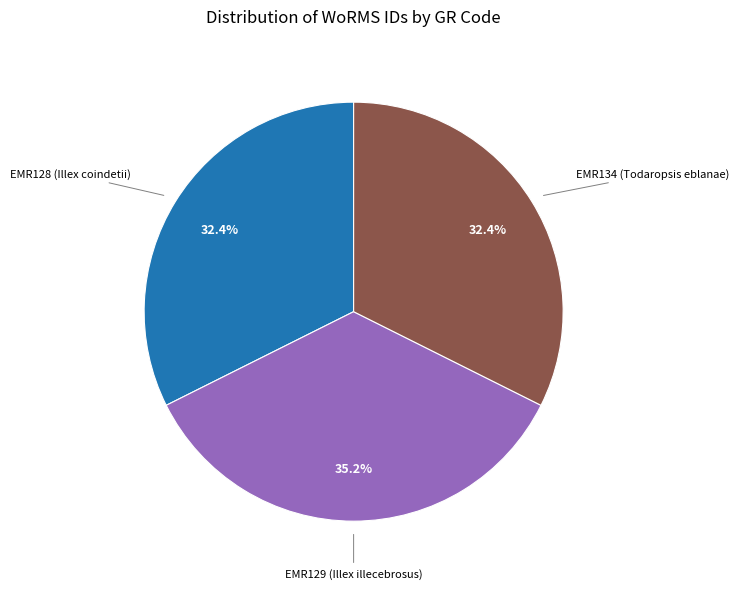

Is there a majority slice in this chart?

No